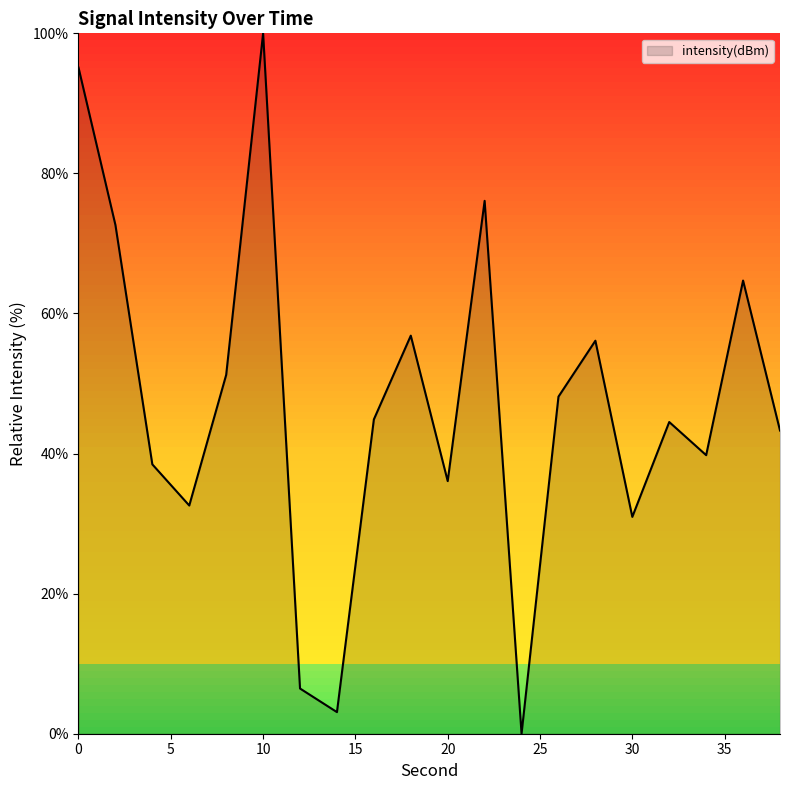

What is the greatest value displayed?

100.0